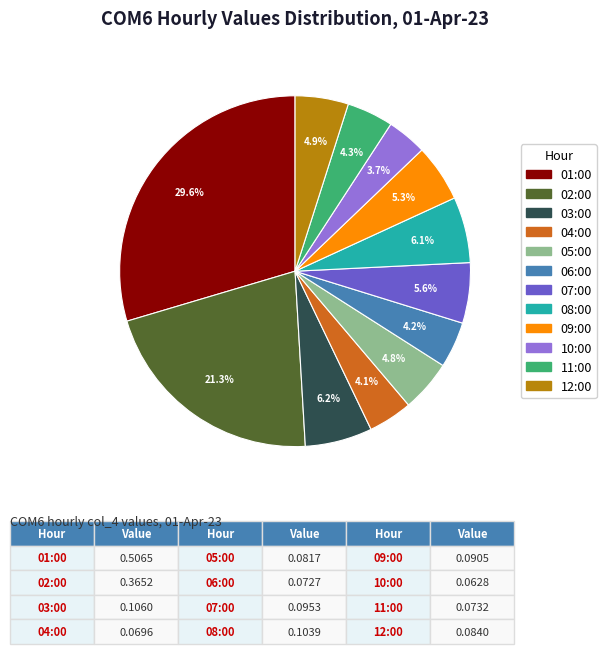

To the nearest percent, what is the difference between the largest and smallest slice percentages?

26%